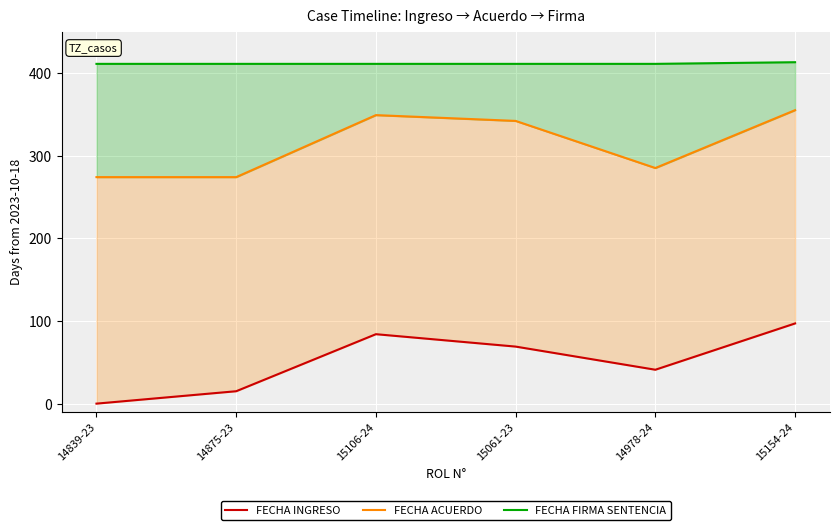

True or false: FECHA INGRESO and FECHA FIRMA SENTENCIA intersect in this chart.

False